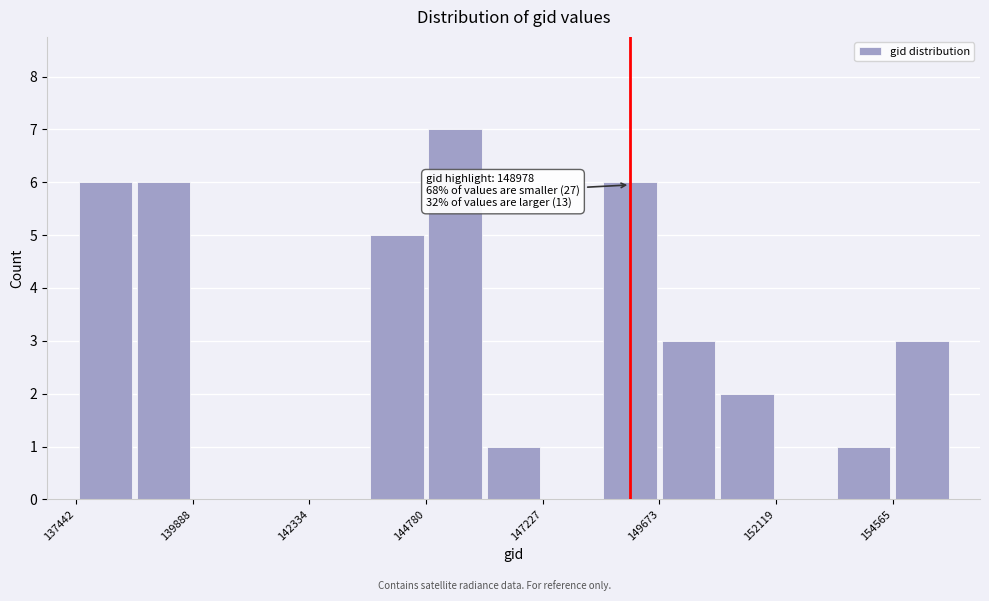

Around what value on the x-axis is the tallest bar? Give the approximate position of its centre, as read against the axis.

145500